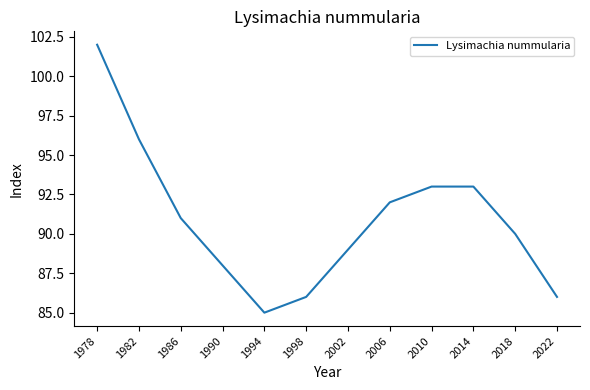

The chart shows a value of 33 at 1994. True or false?

False